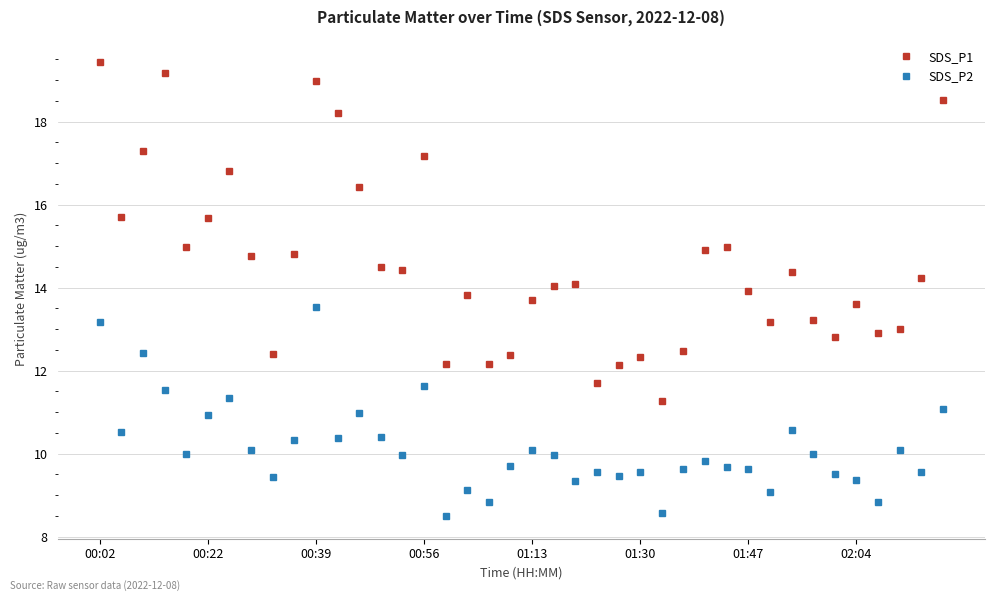

True or false: SDS_P1 has more than 0 interior local peaks.

True